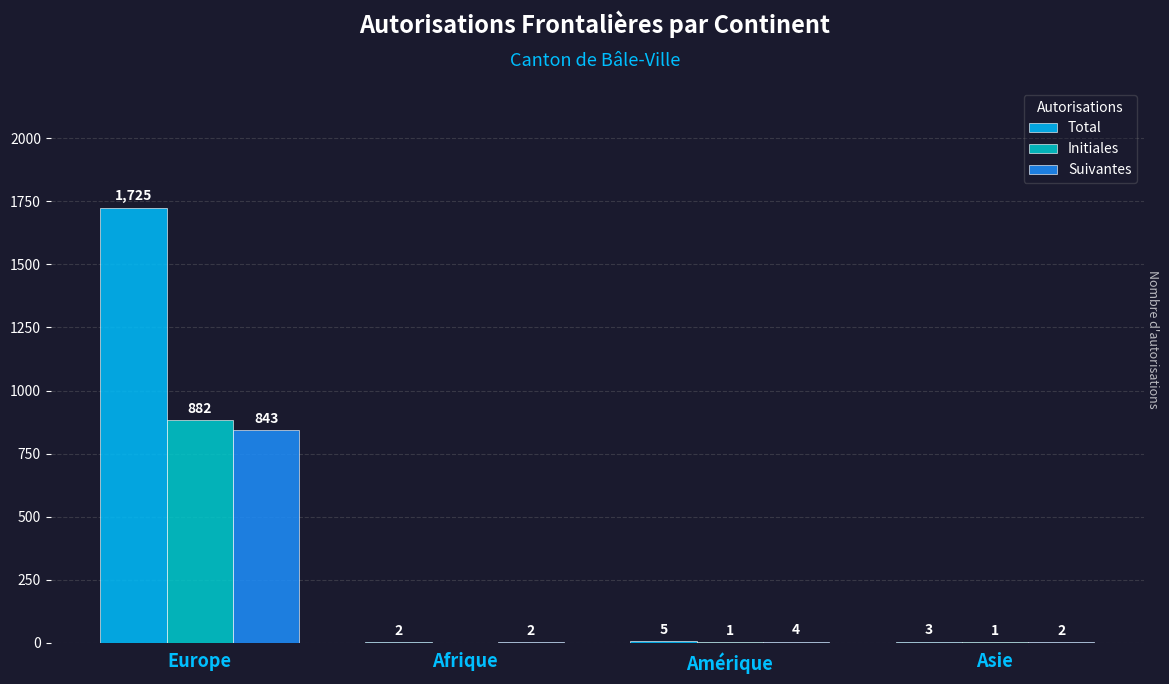

What value does the Total series have at Europe?

1725